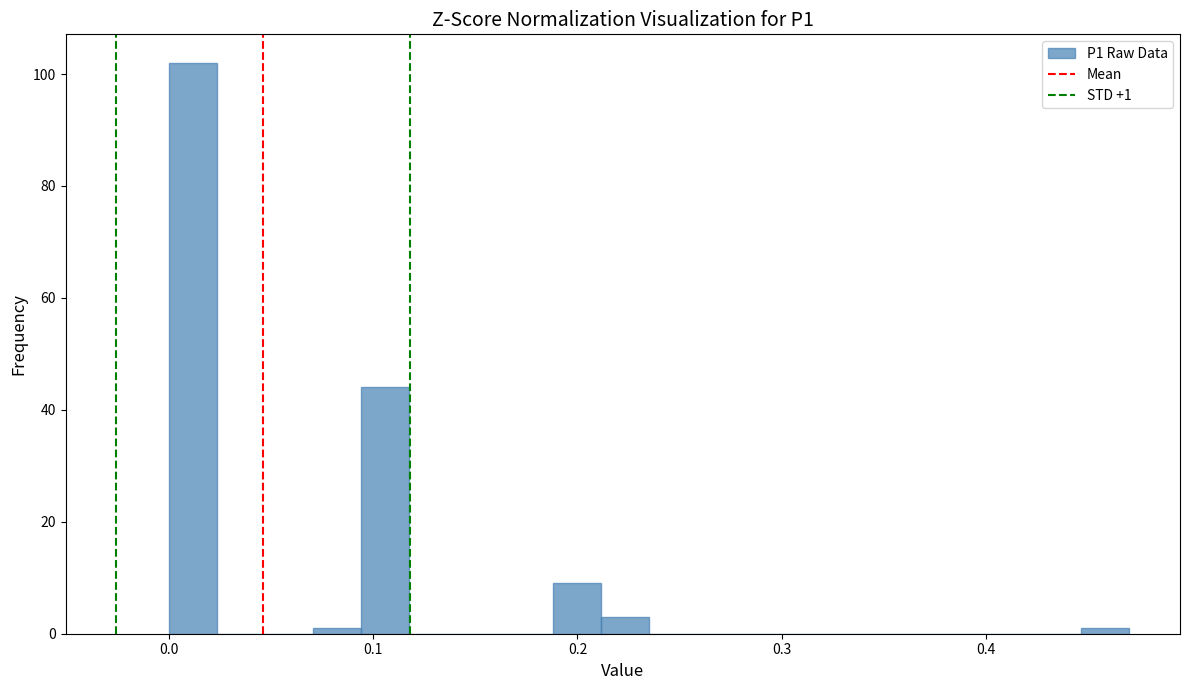

Read against the x-axis, roughly where is the centre of the tallest bar?

0.01